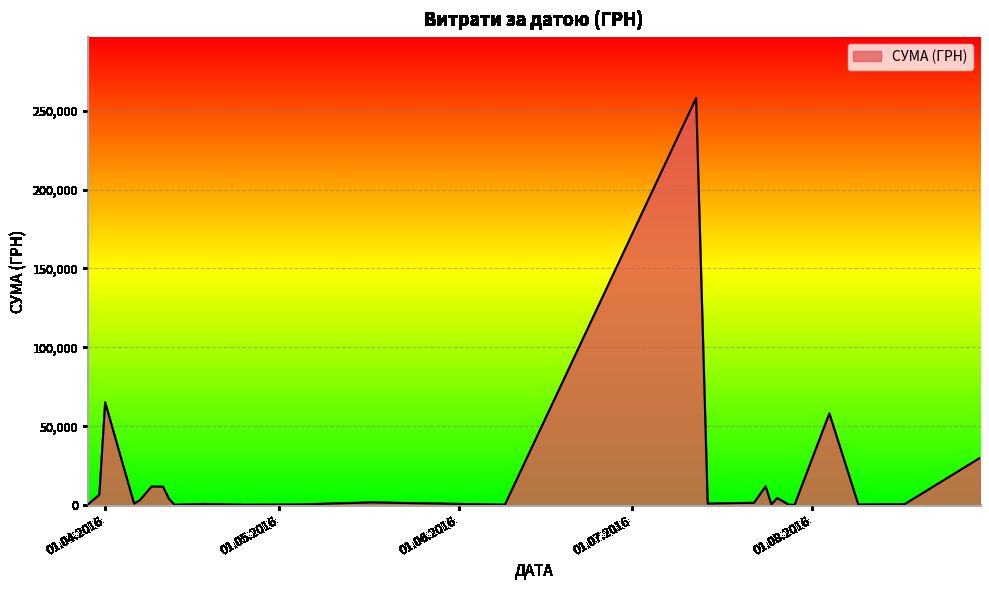

True or false: the data has more than 1 interior local peaks.

True